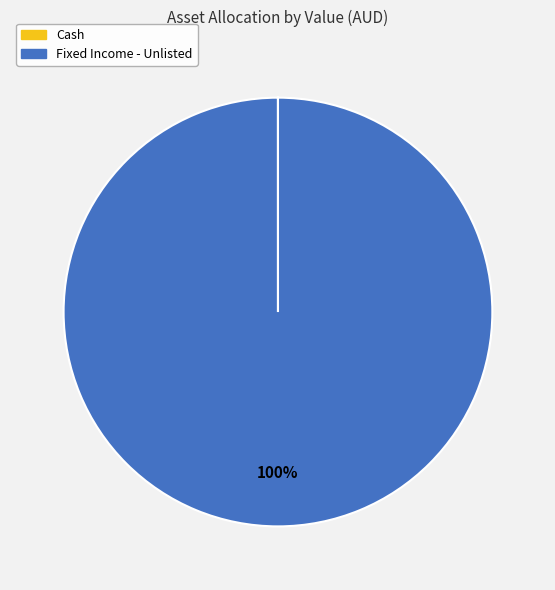

To the nearest percent, what portion does Fixed Income - Unlisted represent?

100%